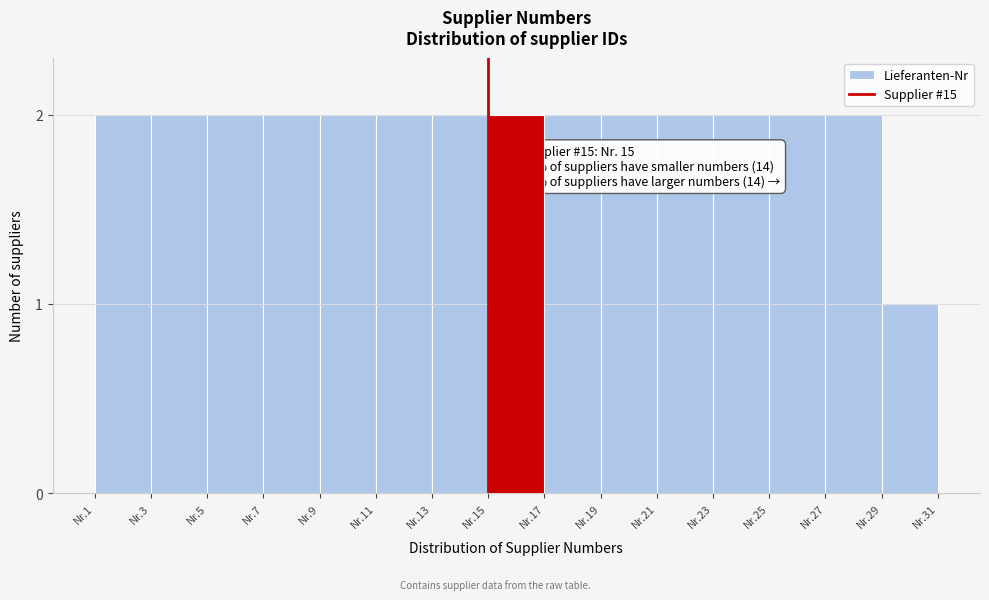

Reading left to right, extract all data points from this chart.

2	2	2	2	2	2	2	2	2	2	2	2	2	2	1